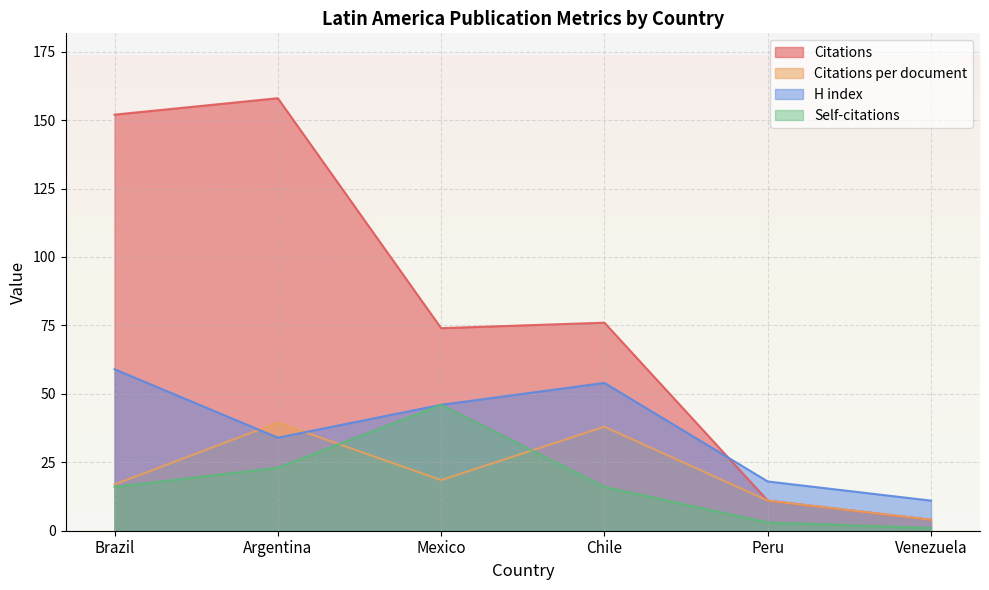

What is the total value across all series at Peru?

43.0